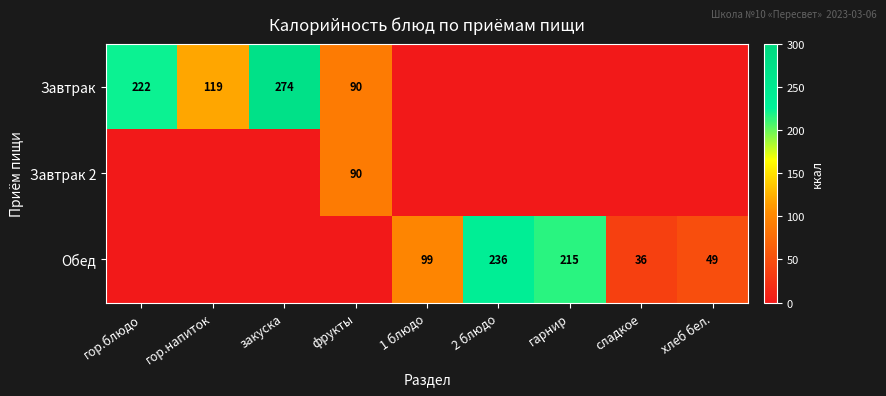

The value of Завтрак 2 at фрукты is 36. True or false?

False